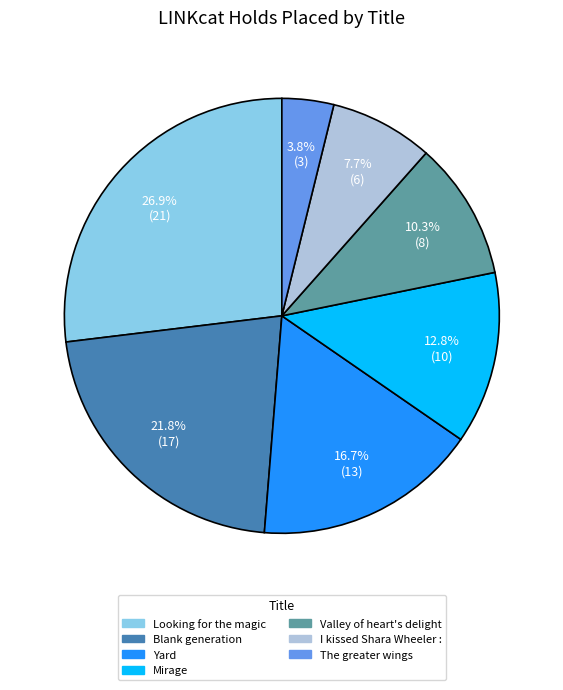

True or false: Looking for the magic accounts for 22% of the total.

False